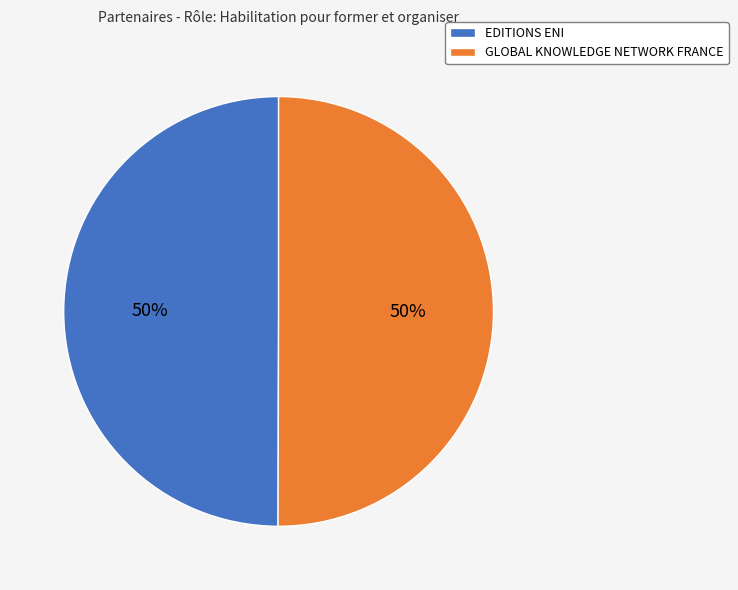

Count the number of slices in the pie.

2